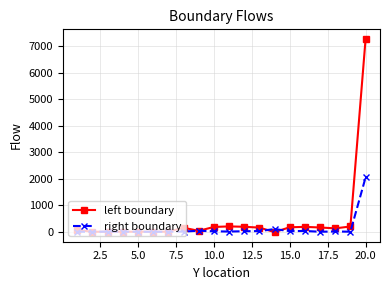

List the series in order of their overall mean, highest first.

left boundary, right boundary